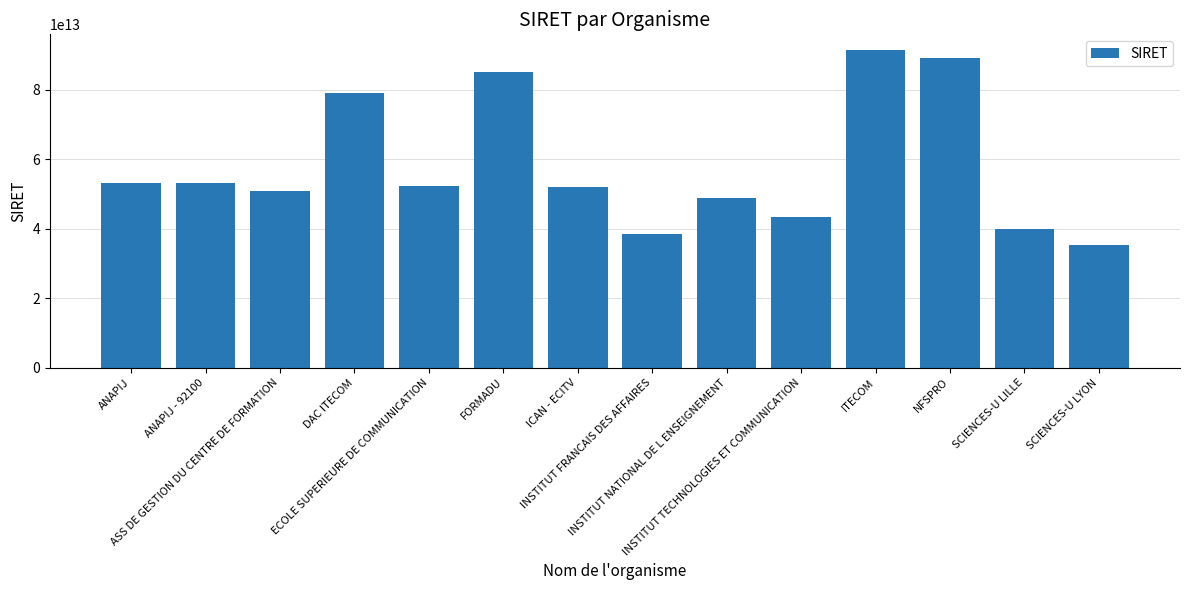

Rank the categories by value from lowest to highest.

SCIENCES-U LYON, INSTITUT FRANCAIS DES AFFAIRES, SCIENCES-U LILLE, INSTITUT TECHNOLOGIES ET COMMUNICATION, INSTITUT NATIONAL DE L ENSEIGNEMENT, ASS DE GESTION DU CENTRE DE FORMATION, ICAN - ECITV, ECOLE SUPERIEURE DE COMMUNICATION, ANAPIJ, ANAPIJ - 92100, DAC ITECOM, FORMADU, NFSPRO, ITECOM